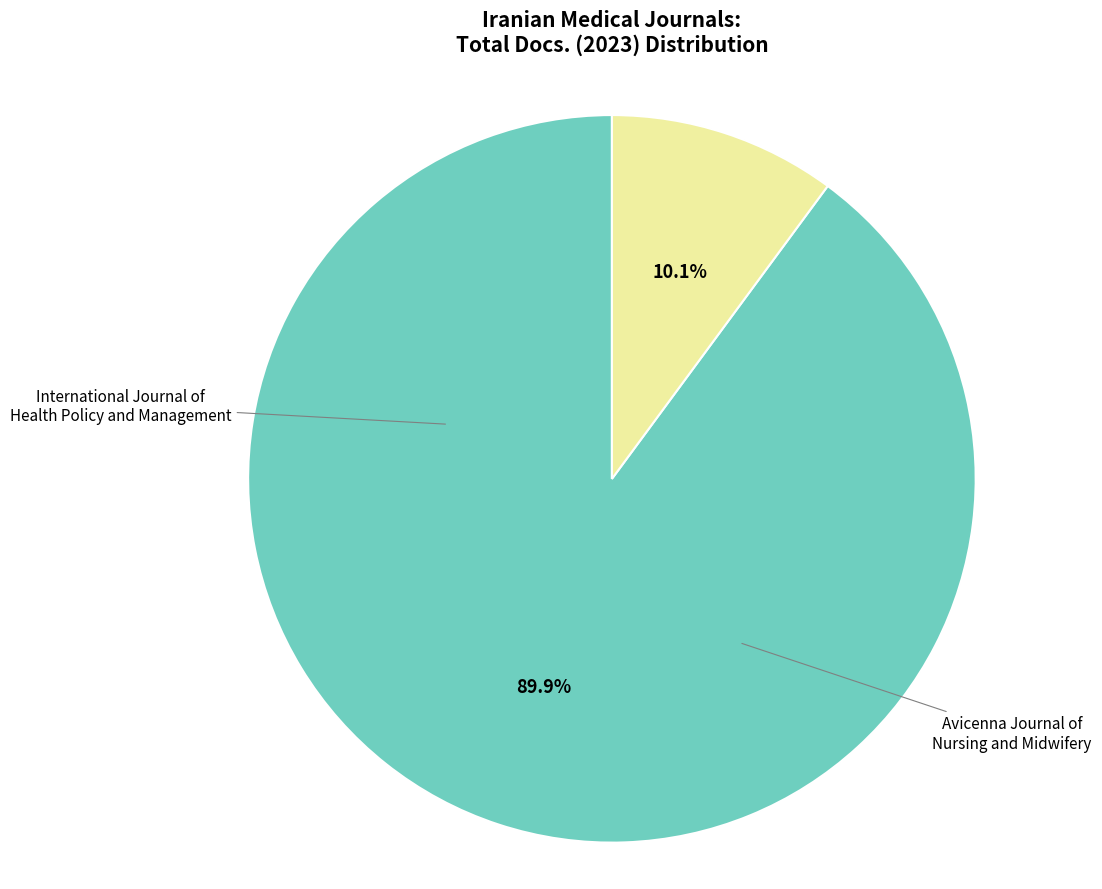

Is there a majority slice in this chart?

Yes